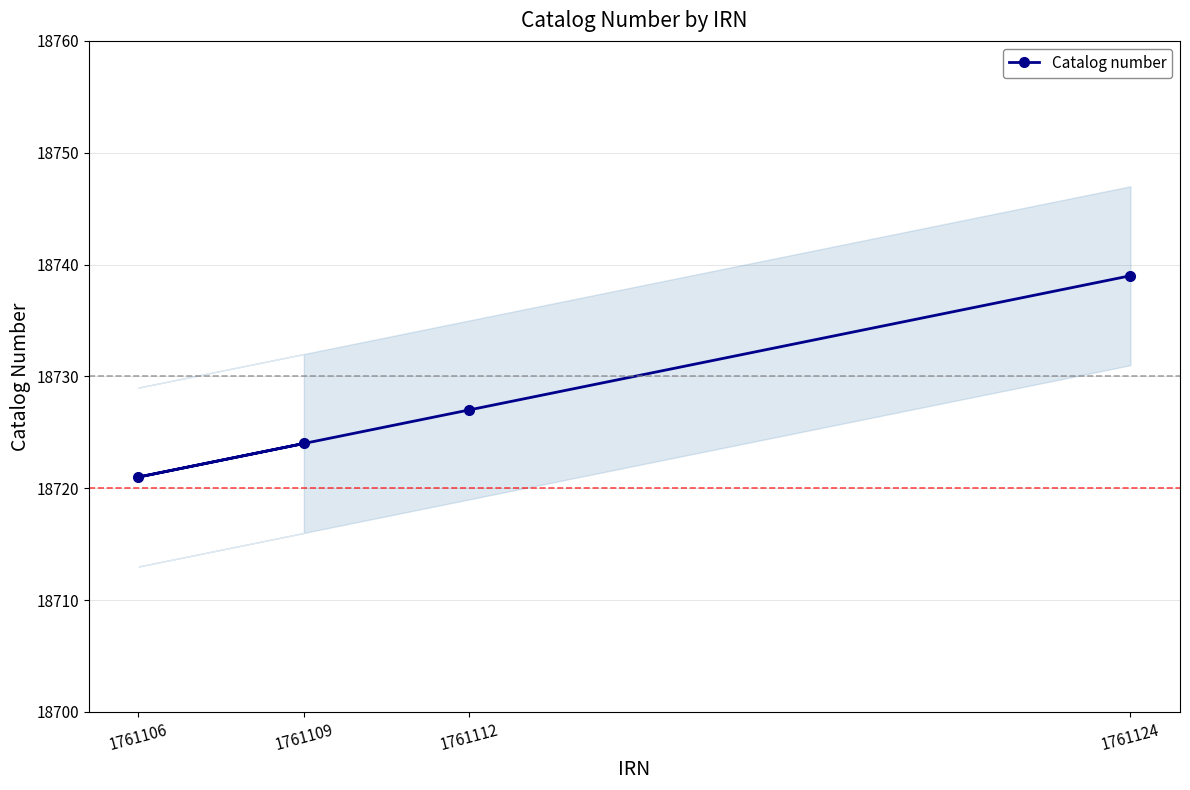

Approximately how many times larger is the value at 1761112 compared to 1761106?

1.0